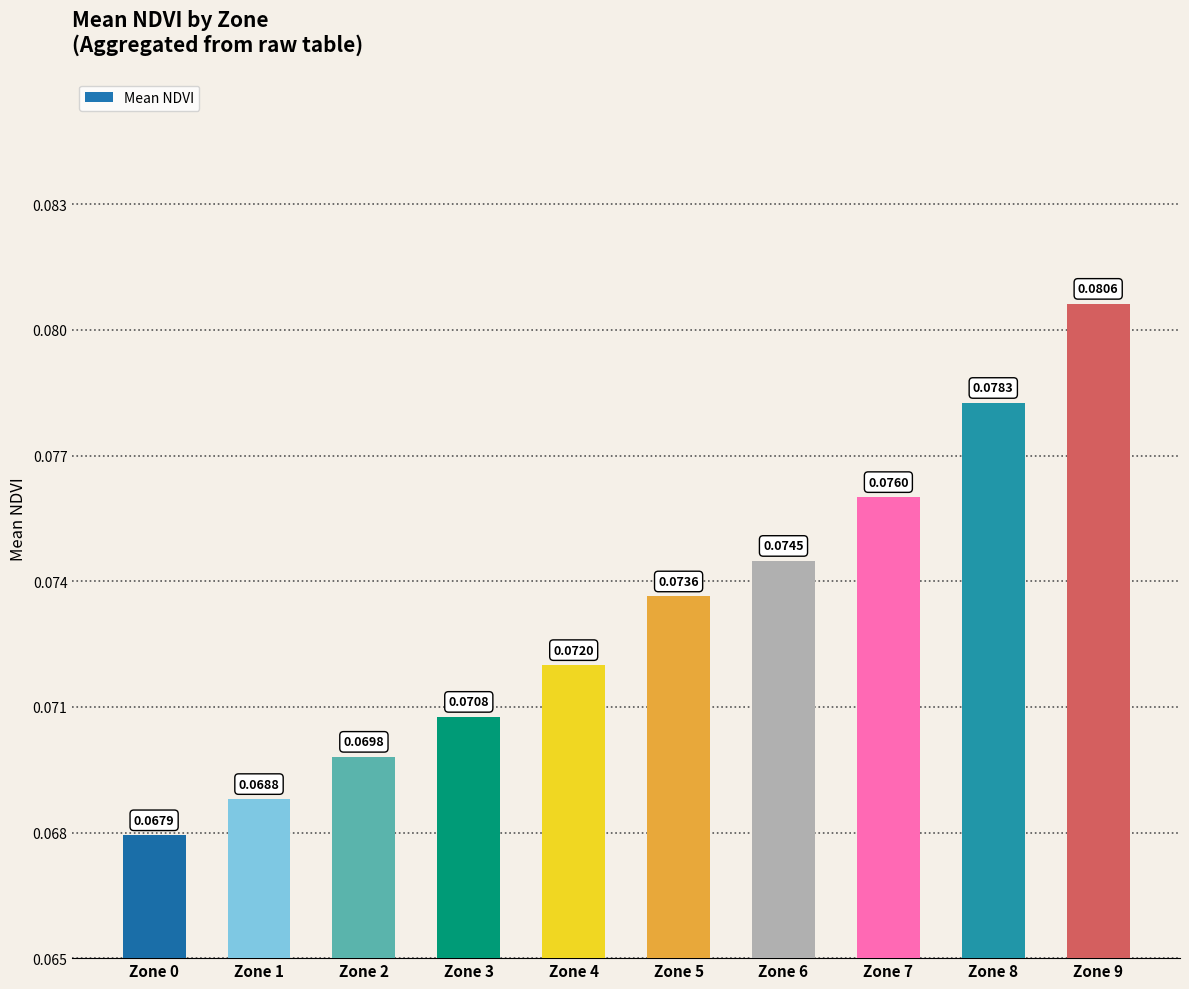

What is the sum of all values?

0.7